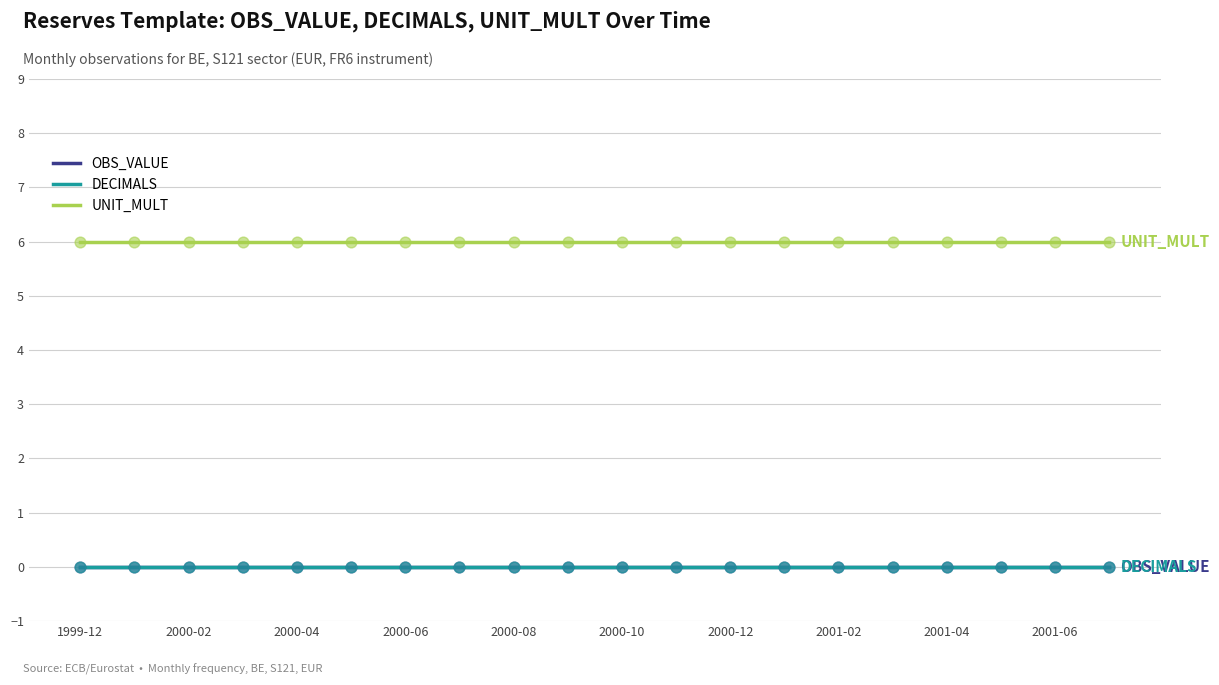

At how many categories does at least one series exceed 2?

20